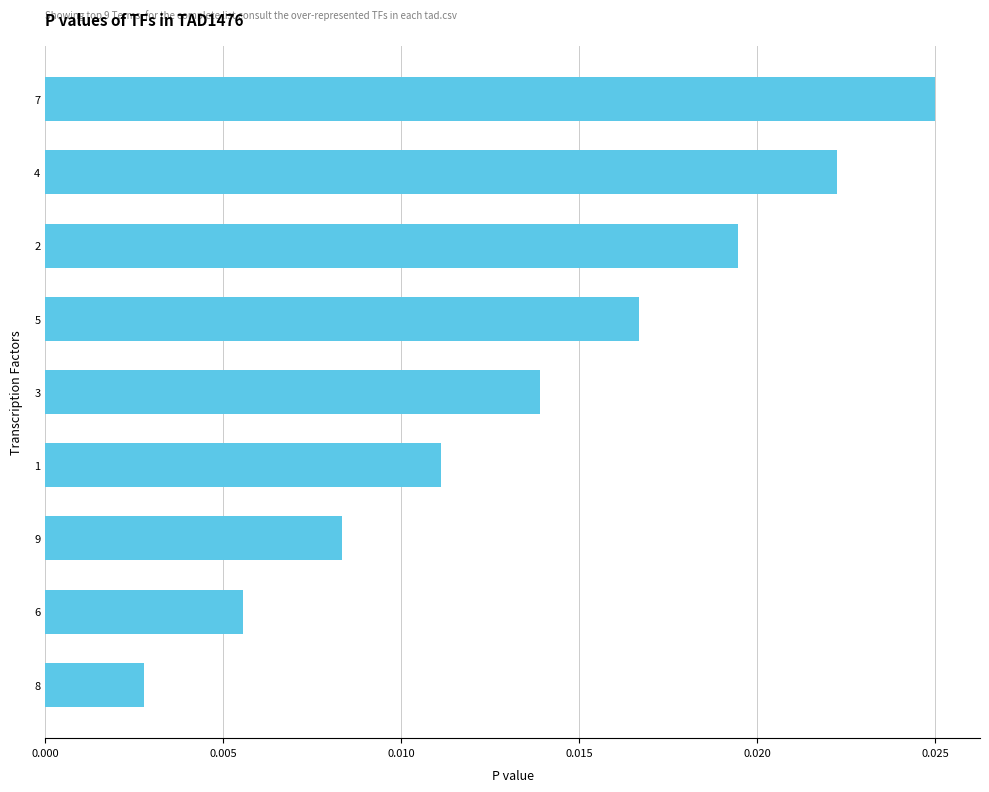

List the labels in order of value, smallest first.

8, 6, 9, 1, 3, 5, 2, 4, 7